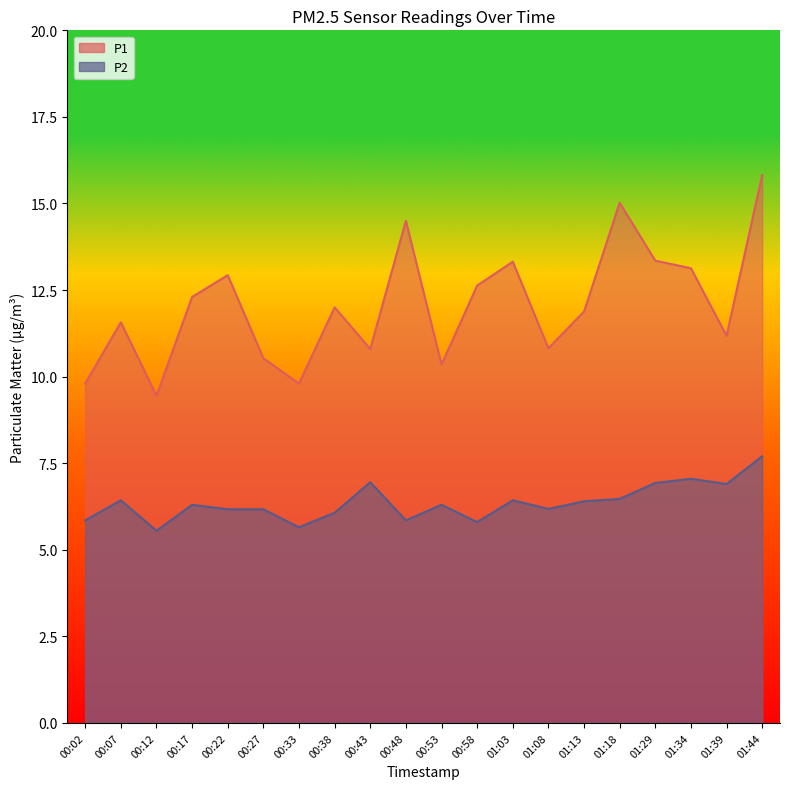

At how many categories does at least one series exceed 11?

13